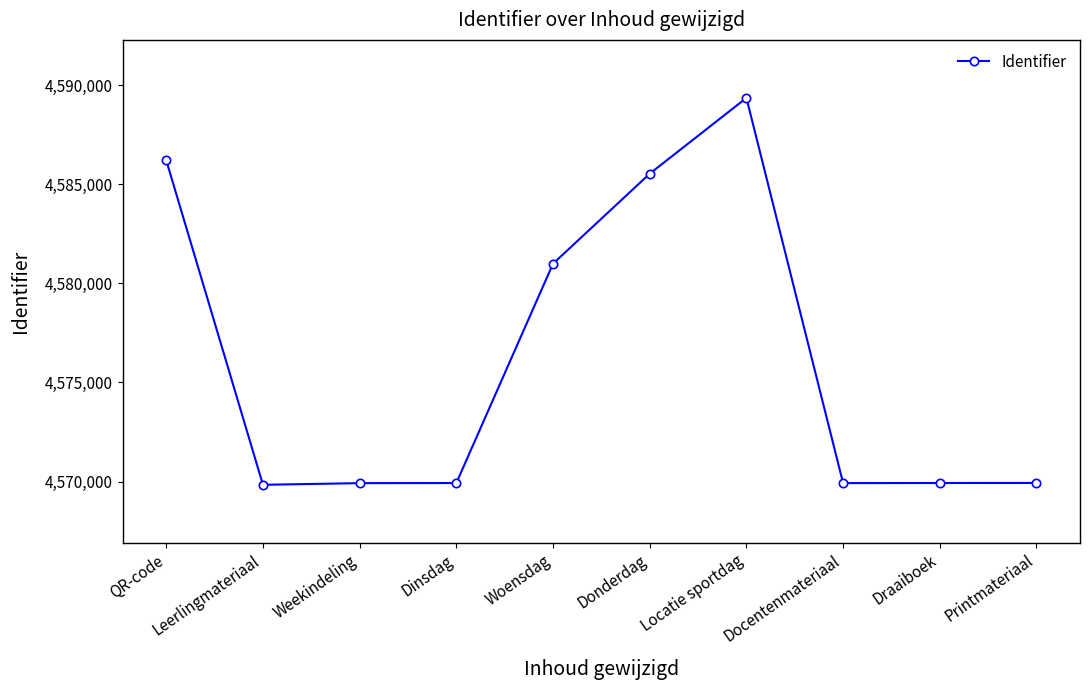

Where is the data nearest to the value 4579599?

Woensdag